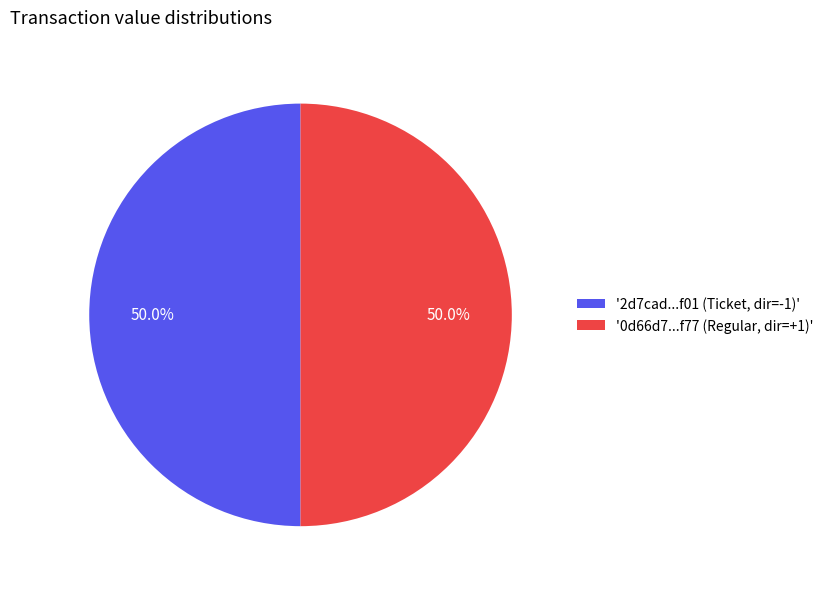

How much of the chart is everything except '0d66d7...f77 (Regular, dir=+1)'?

50.0%